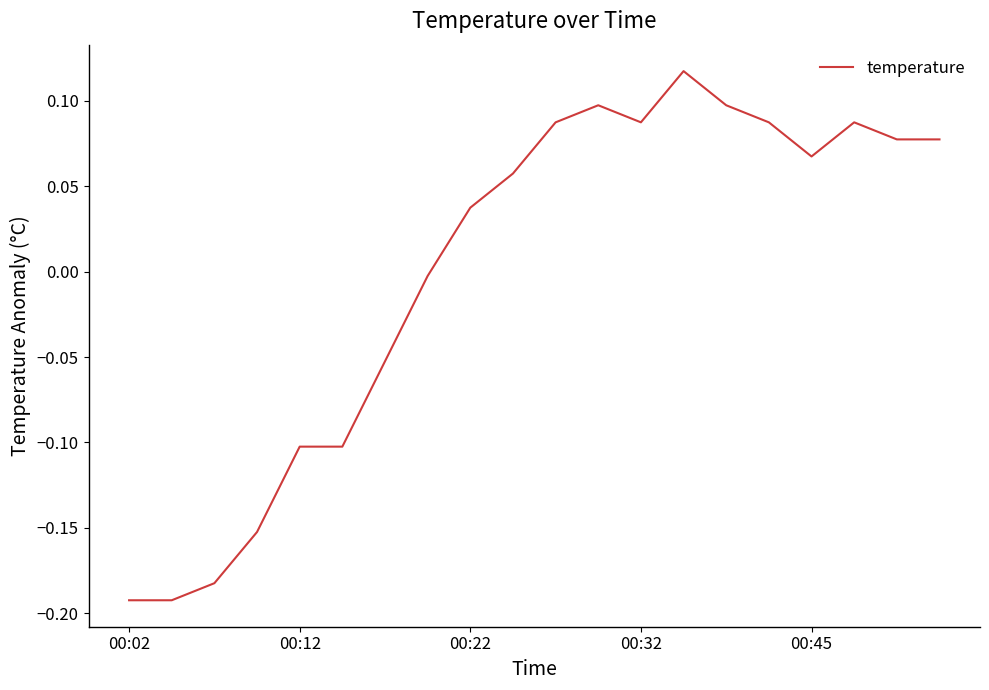

What is the difference between the maximum and minimum values?

0.3